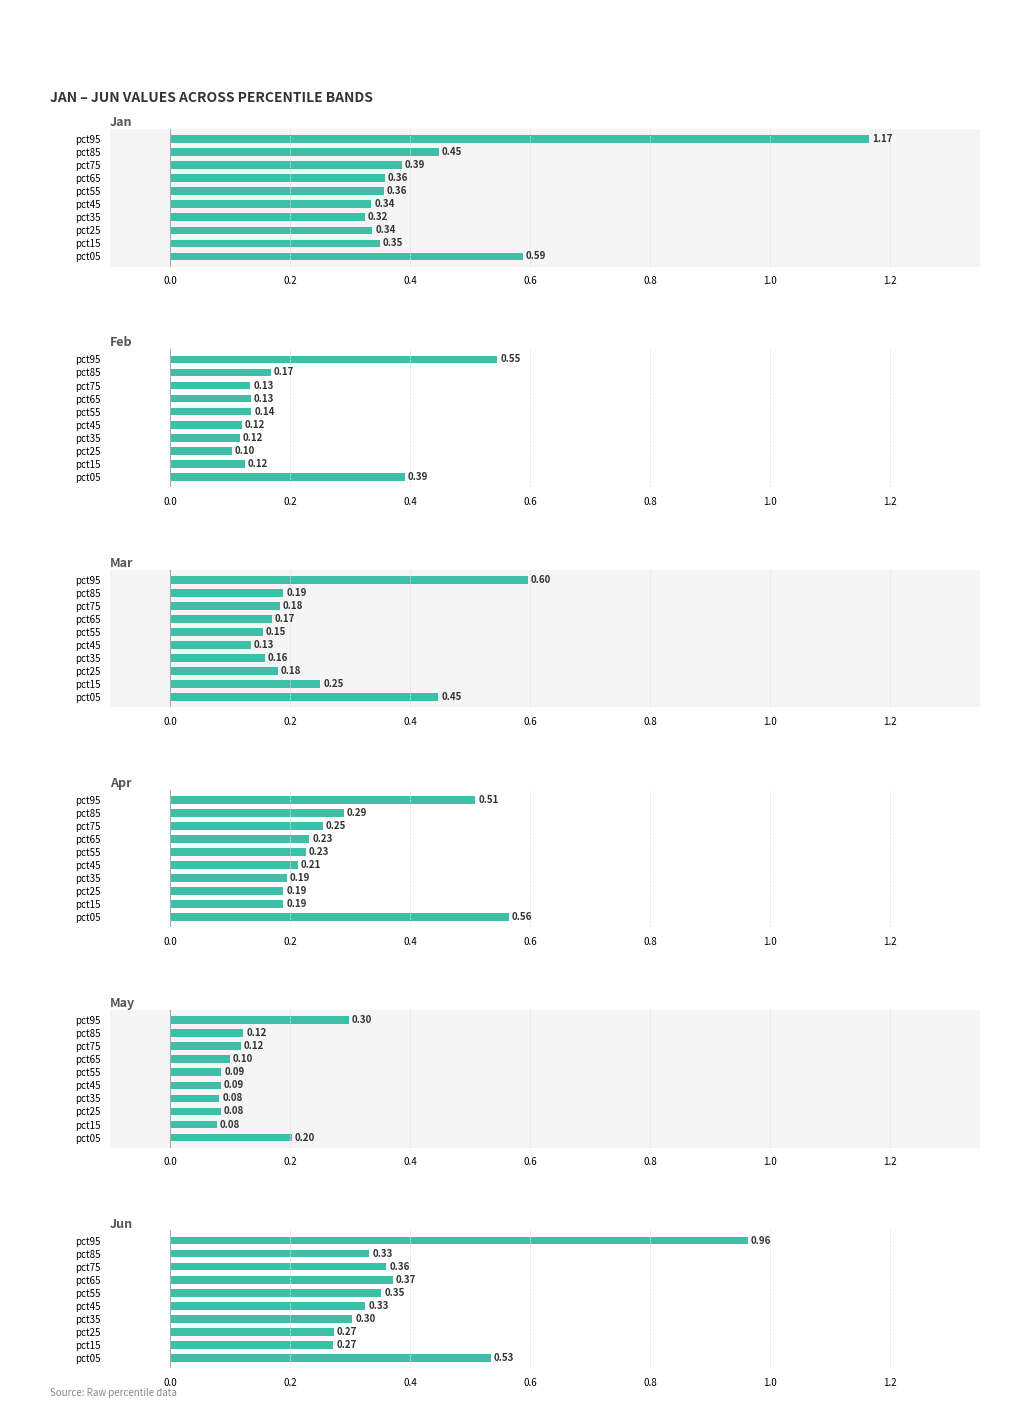

What is the value of the Mar bar at the 3rd from the left?

0.2